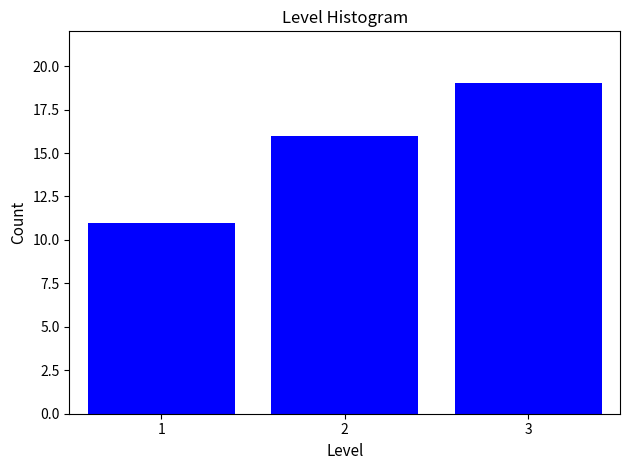

Reading right to left, what are all the values shown in this chart?

19	16	11